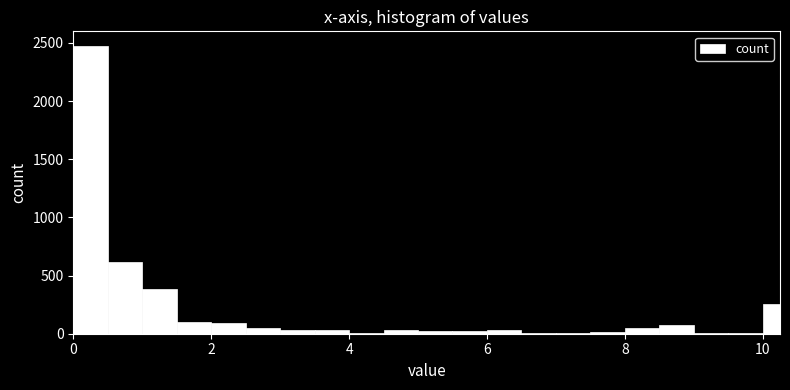

Read against the x-axis, roughly where is the centre of the tallest bar?

0.2